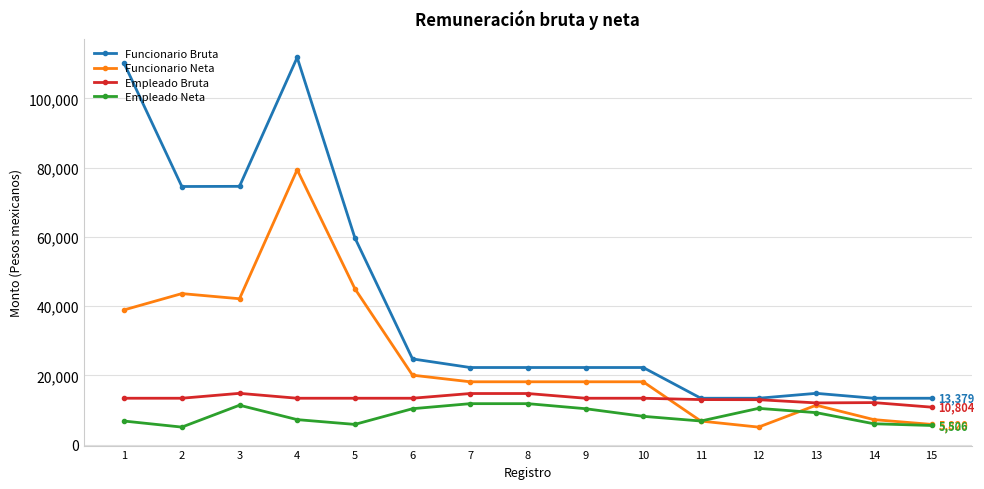

What are all the series names shown in the legend?

Funcionario Bruta, Funcionario Neta, Empleado Bruta, Empleado Neta